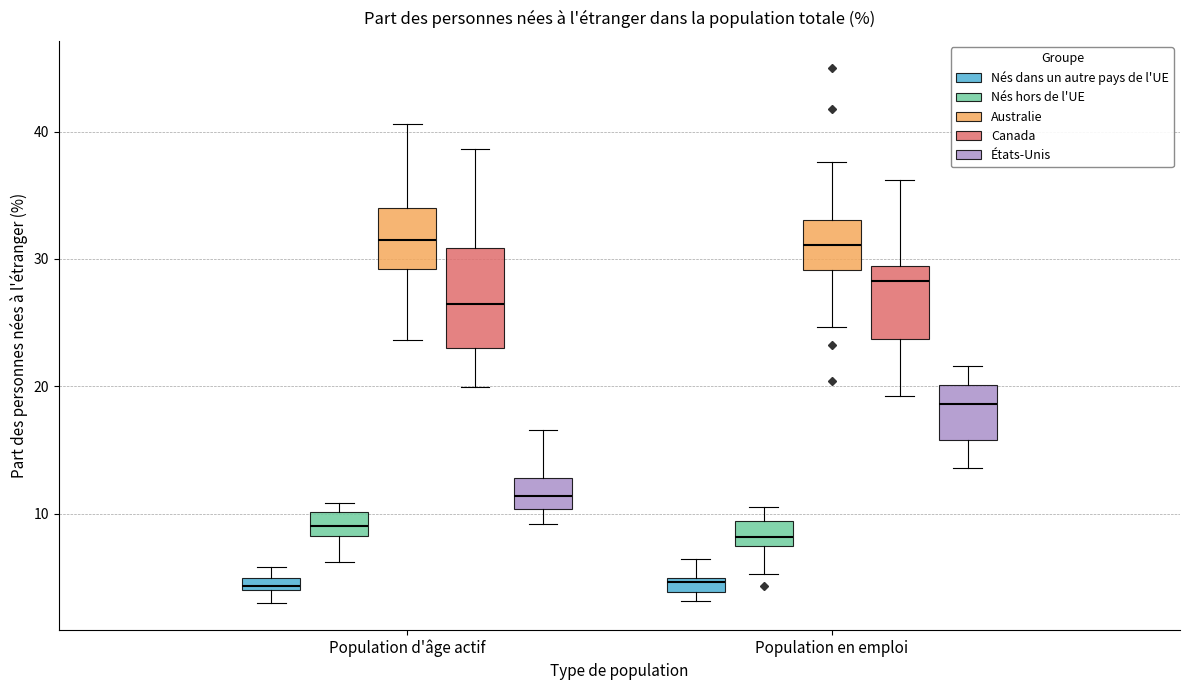

Where does the upper whisker of the box for Population en emploi (Nés hors de l'UE) end on the y-axis? The values are not printed on the chart, so give them approximately, as read against the axis.

11